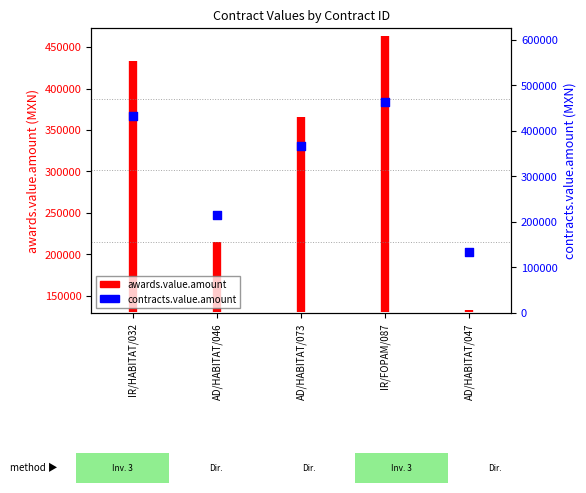

What is the change in value from AD/HABITAT/046 to IR/FOPAM/087?

+249381.7